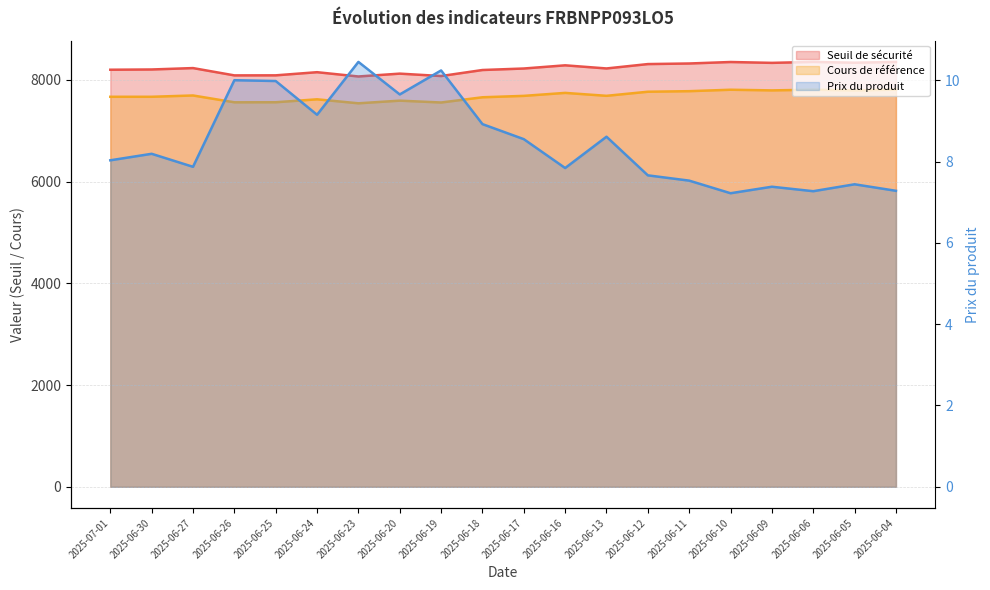

Read the Cours de référence value at 2025-06-13.

7684.7